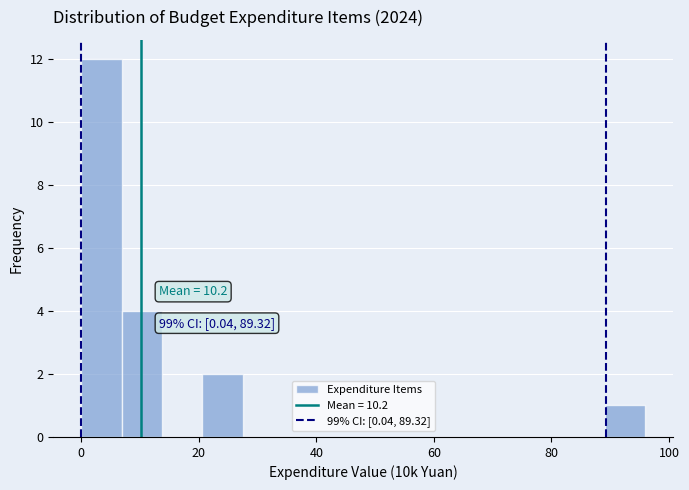

Read against the x-axis, roughly where is the centre of the tallest bar?

4